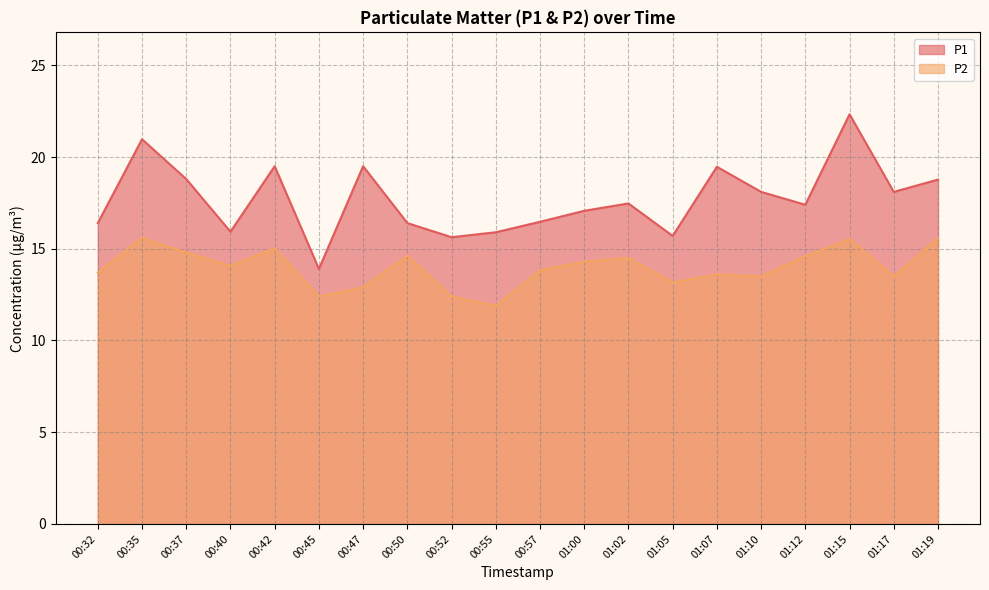

At which category is the sum across all series the highest?

01:15